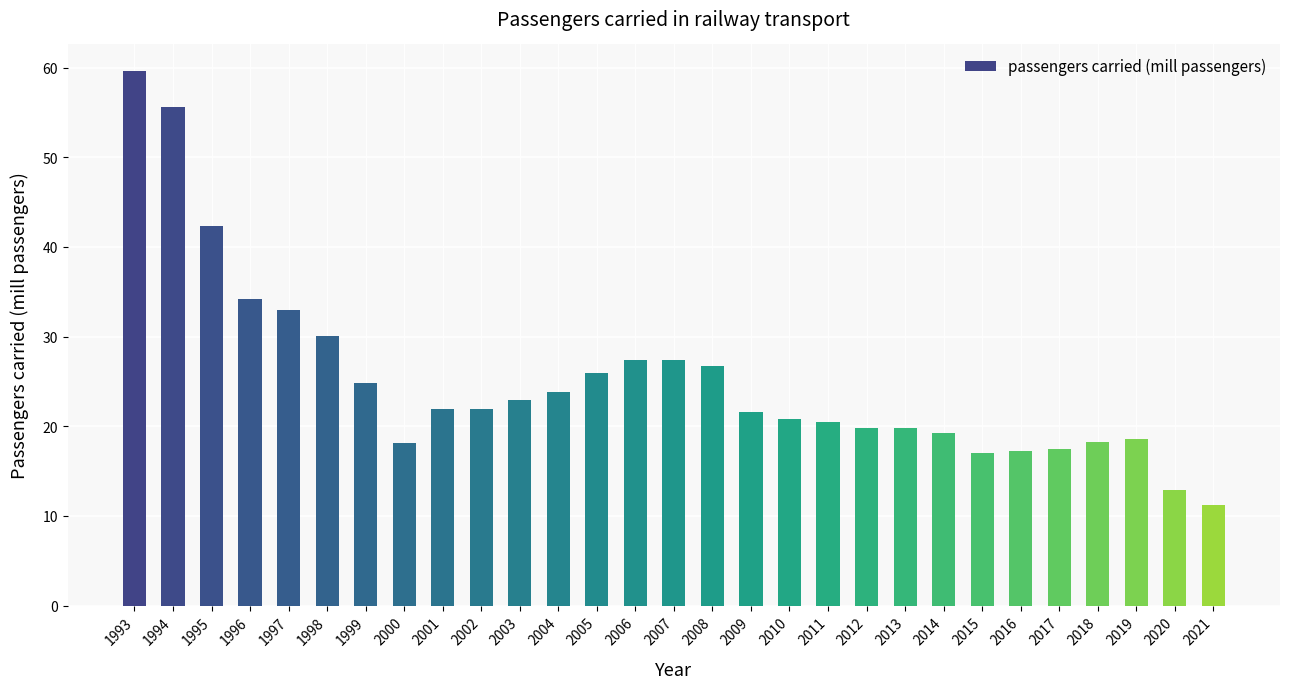

Are the bars grouped side by side (vs. stacked)?

No